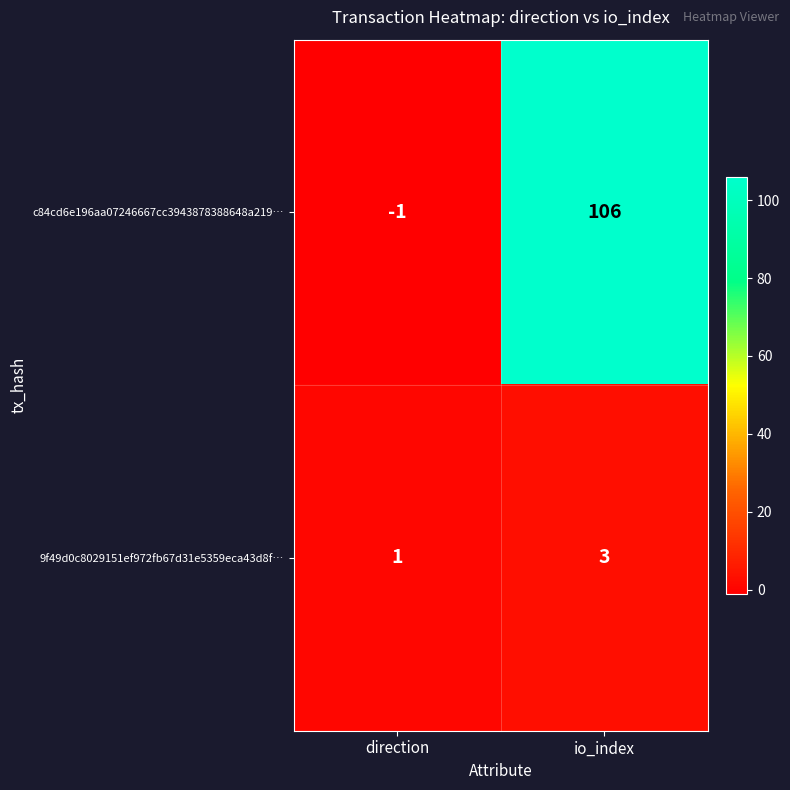

What is the sum of the c84cd6e196aa07246667cc3943878388648a219… values at direction and io_index?

105